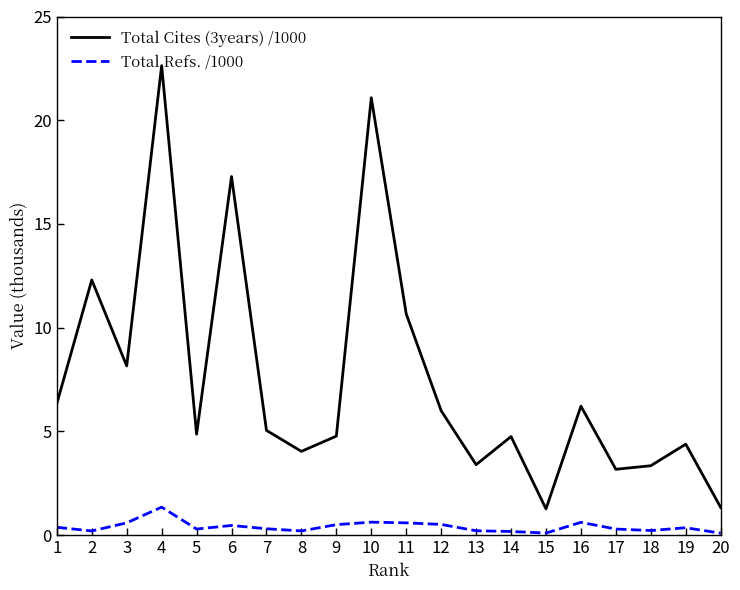

Is it true that Total Refs. /1000 equals 0.2 at 14?

True